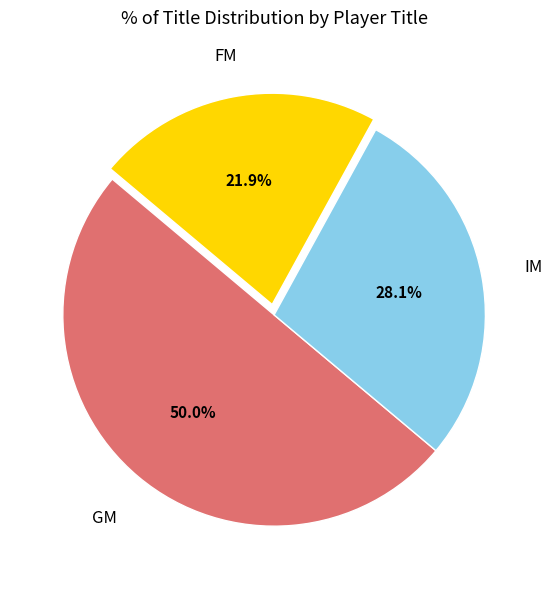

How many slices are in this pie chart?

3